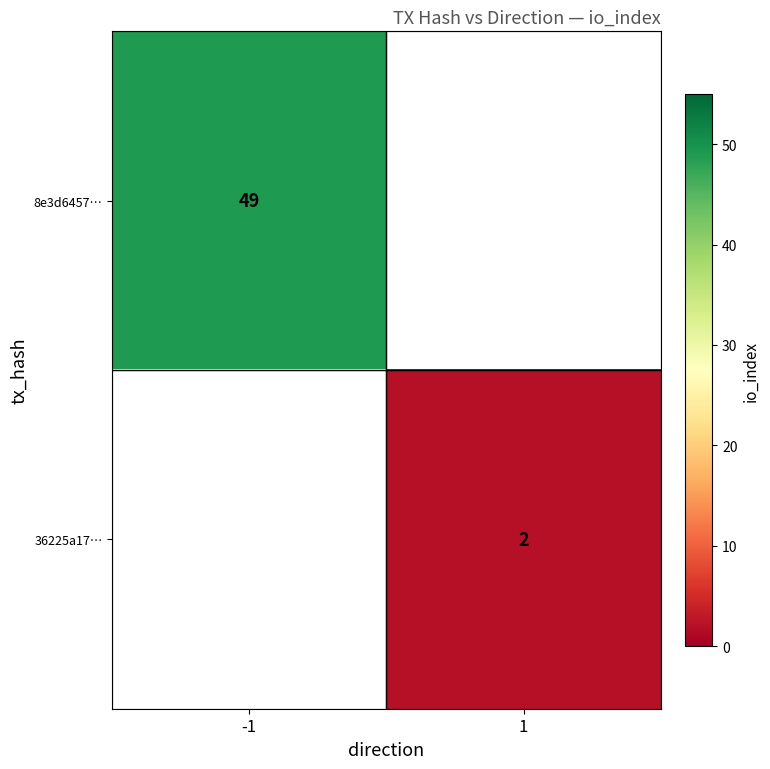

Is it true that 8e3d6457… equals 32 at -1?

False